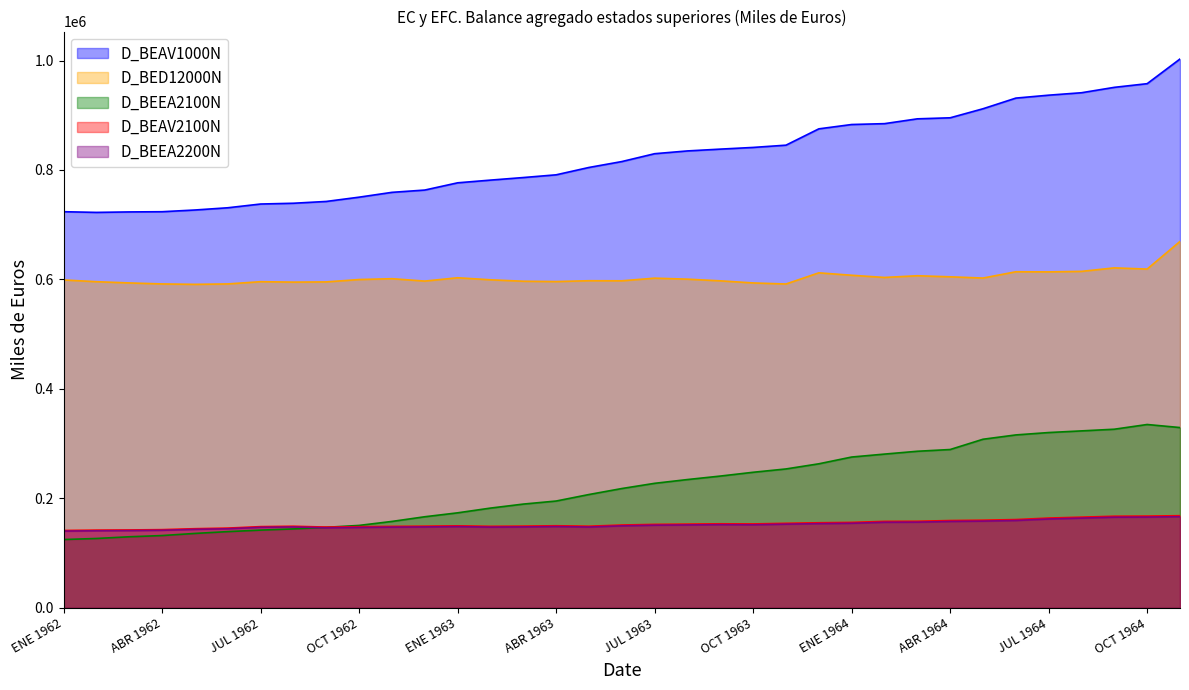

At MAR 1963, list the series in order from smallest to largest.

D_BEEA2200N, D_BEAV2100N, D_BEEA2100N, D_BED12000N, D_BEAV1000N